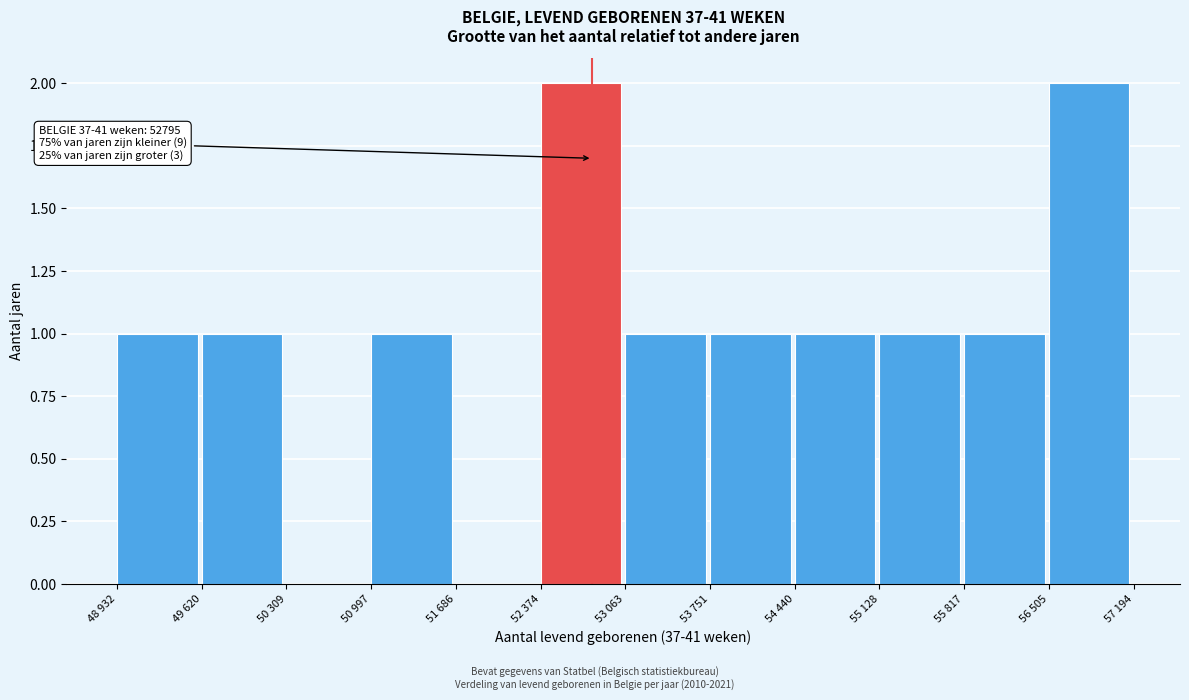

Reading right to left, list all the values displayed in this chart.

56 505=2	55 817=1	55 128=1	54 440=1	53 751=1	53 063=1	52 374=2	51 686=0	50 997=1	50 309=0	49 620=1	48 932=1